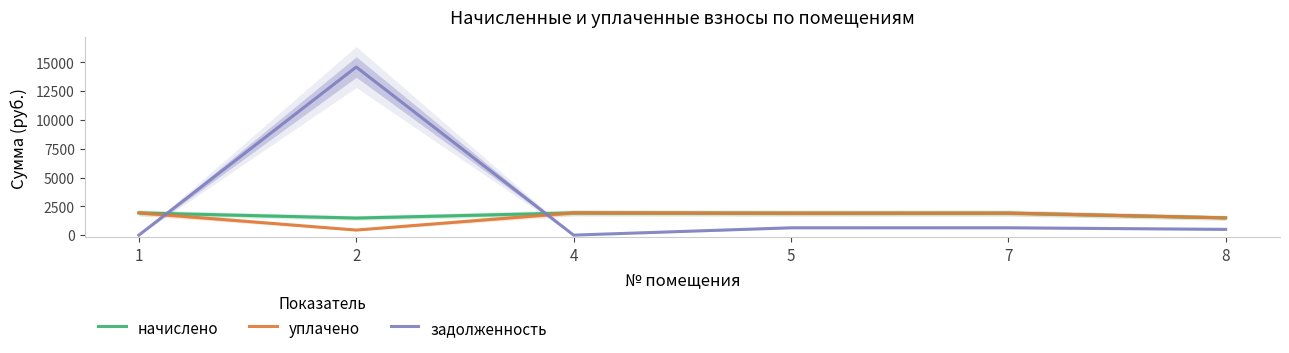

What is the highest value of the начислено series?

1932.0